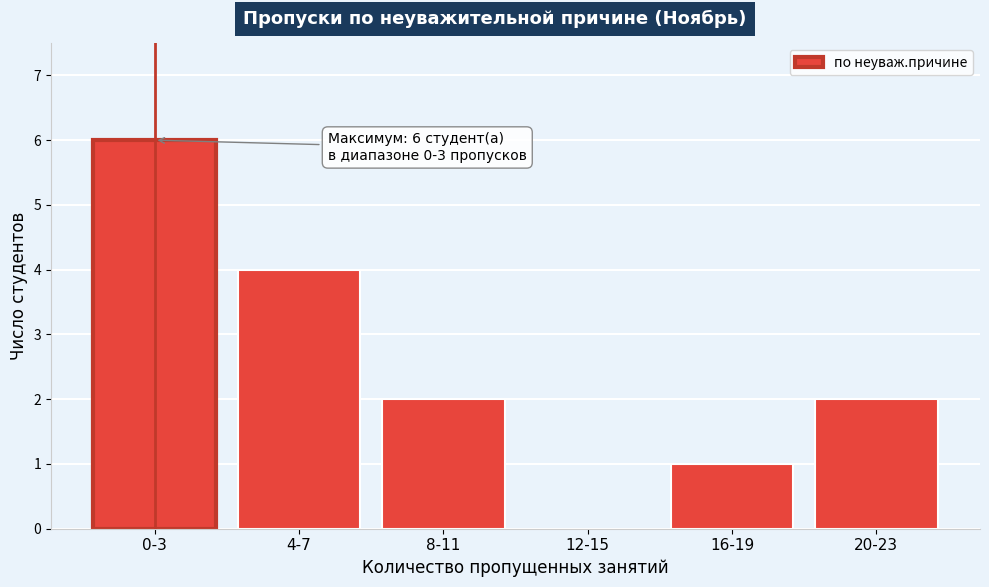

Reading left to right, what are all the values shown in this chart?

0-3=6	4-7=4	8-11=2	12-15=0	16-19=1	20-23=2